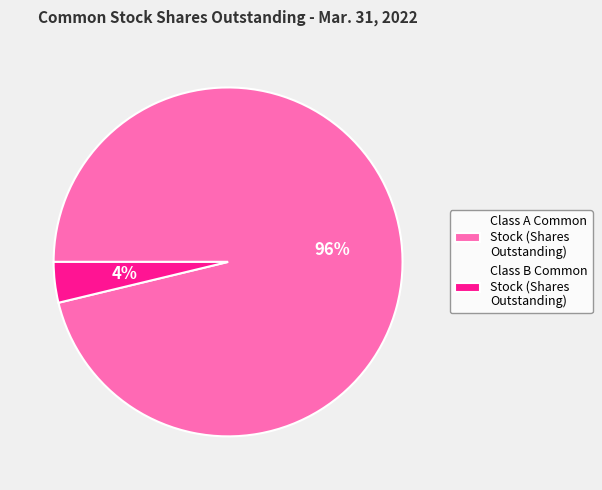

How many segments does this pie chart have?

2